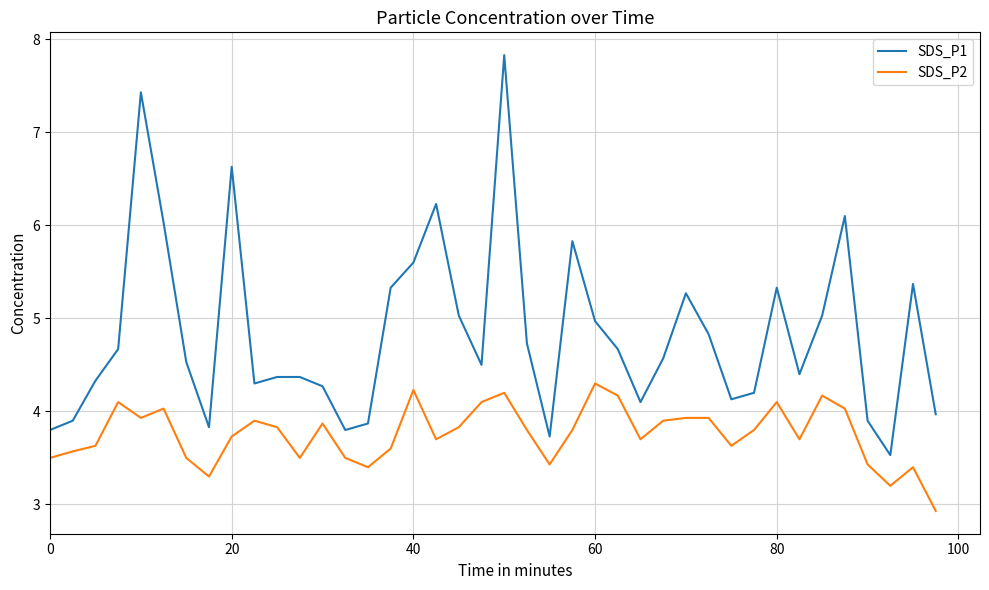

How many values in the SDS_P1 series exceed 4?

31